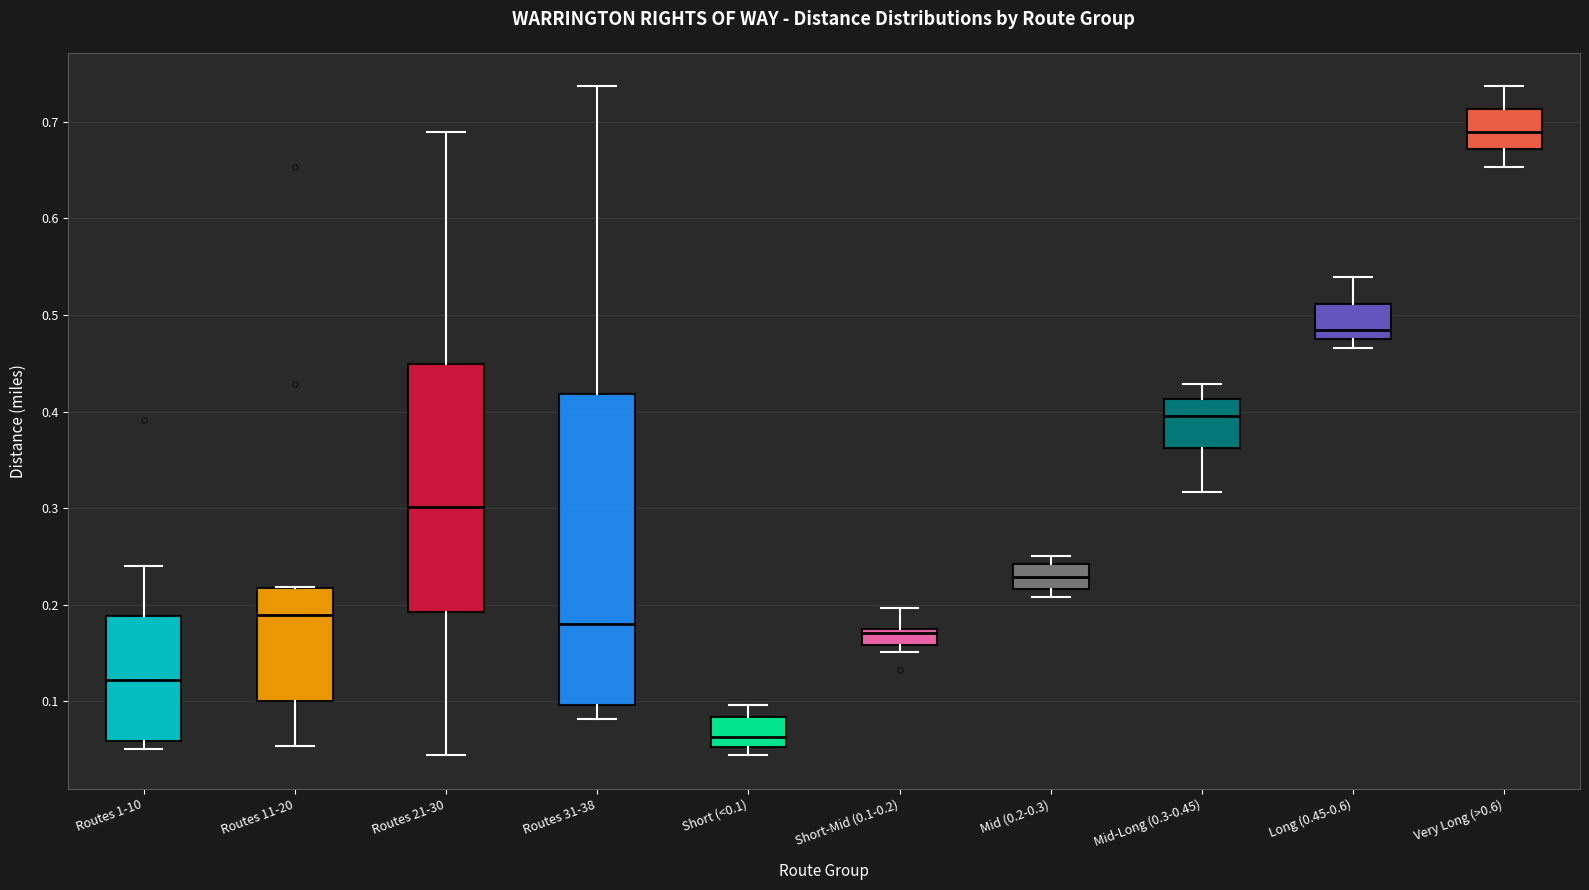

Reading left to right, read every box against the y-axis: the position of its median line, the range the box covers, and the ends of its whiskers. The values are not printed on the chart, so give them approximately, as read against the axis.

Routes 1-10: median 0.12, box 0.06 to 0.19, whiskers 0.05 to 0.24
Routes 11-20: median 0.19, box 0.10 to 0.22, whiskers 0.05 to 0.22
Routes 21-30: median 0.30, box 0.19 to 0.45, whiskers 0.04 to 0.69
Routes 31-38: median 0.18, box 0.10 to 0.42, whiskers 0.08 to 0.74
Short (<0.1): median 0.06, box 0.05 to 0.08, whiskers 0.04 to 0.10
Short-Mid (0.1-0.2): median 0.17, box 0.16 to 0.18, whiskers 0.15 to 0.20
Mid (0.2-0.3): median 0.23, box 0.22 to 0.24, whiskers 0.21 to 0.25
Mid-Long (0.3-0.45): median 0.40, box 0.36 to 0.41, whiskers 0.32 to 0.43
Long (0.45-0.6): median 0.48 (just above the box's lower edge), box 0.48 to 0.51, whiskers 0.47 to 0.54
Very Long (>0.6): median 0.69, box 0.67 to 0.71, whiskers 0.65 to 0.74